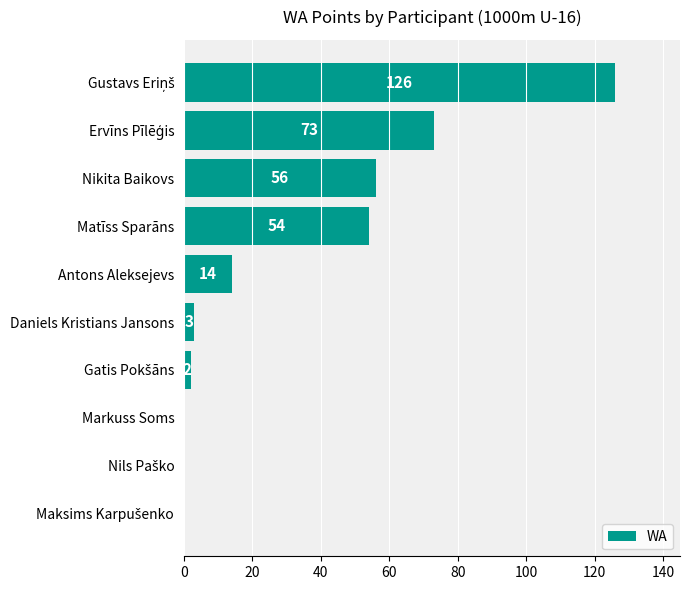

What is the sum of all values?

328